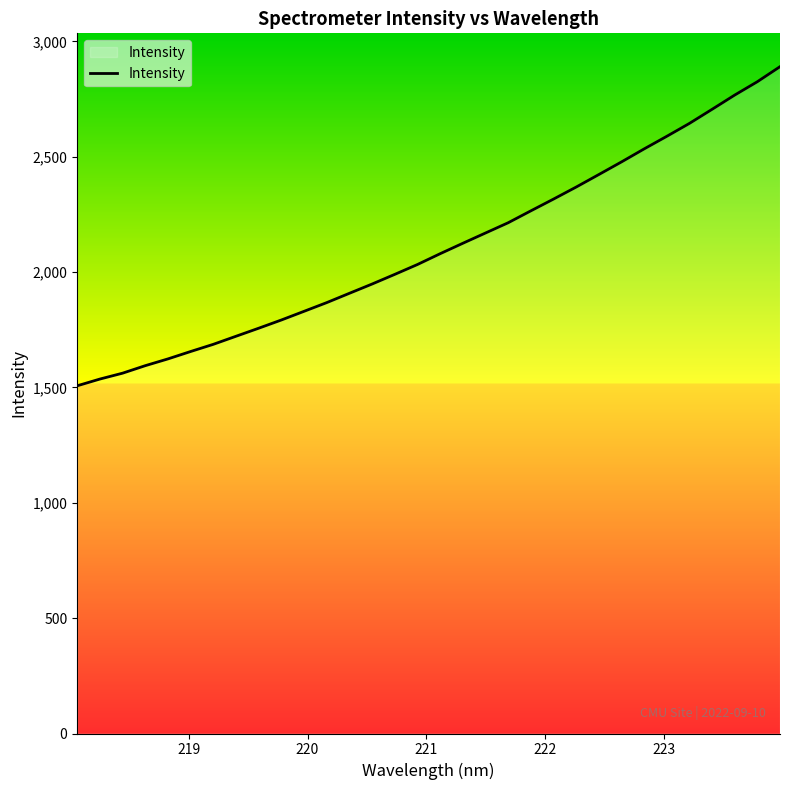

What is the minimum value shown in the chart?

1507.3